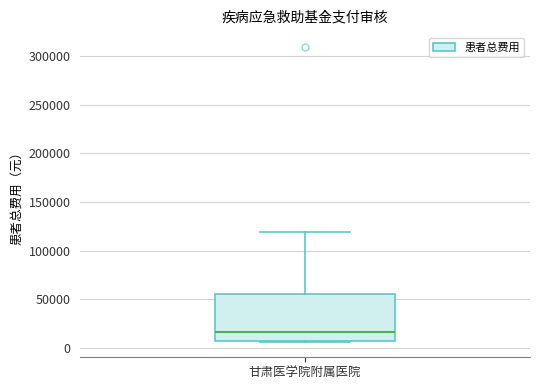

Transcribe this box plot: give where the median line is, the range the box spans, and where the two whiskers end, as read against the y-axis. The values are not printed on the chart, so give them approximately, as read against the axis.

median 15000, box 10000 to 55000, whiskers 5000 to 120000